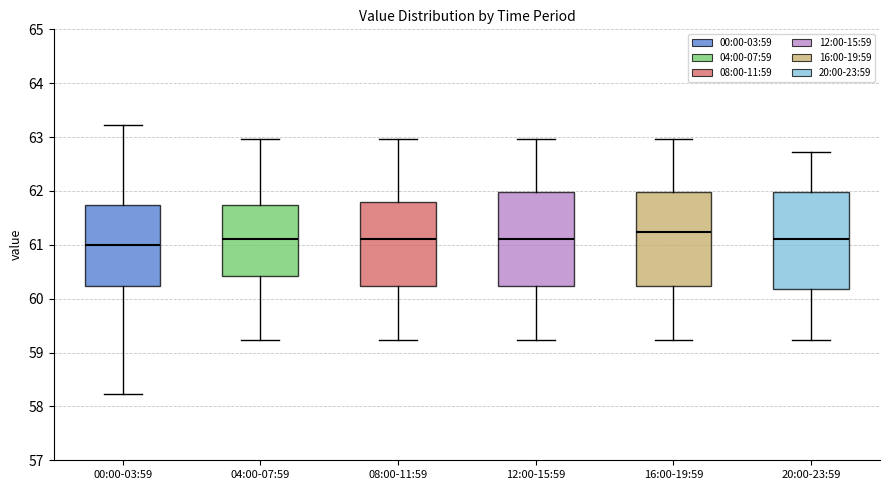

Which box has the highest median line?

16:00-19:59